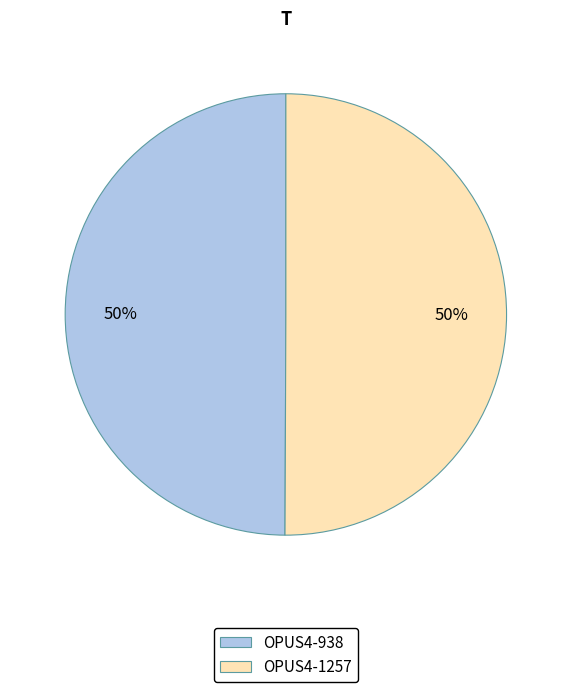

To the nearest percent, what percentage of the pie is OPUS4-938?

50%